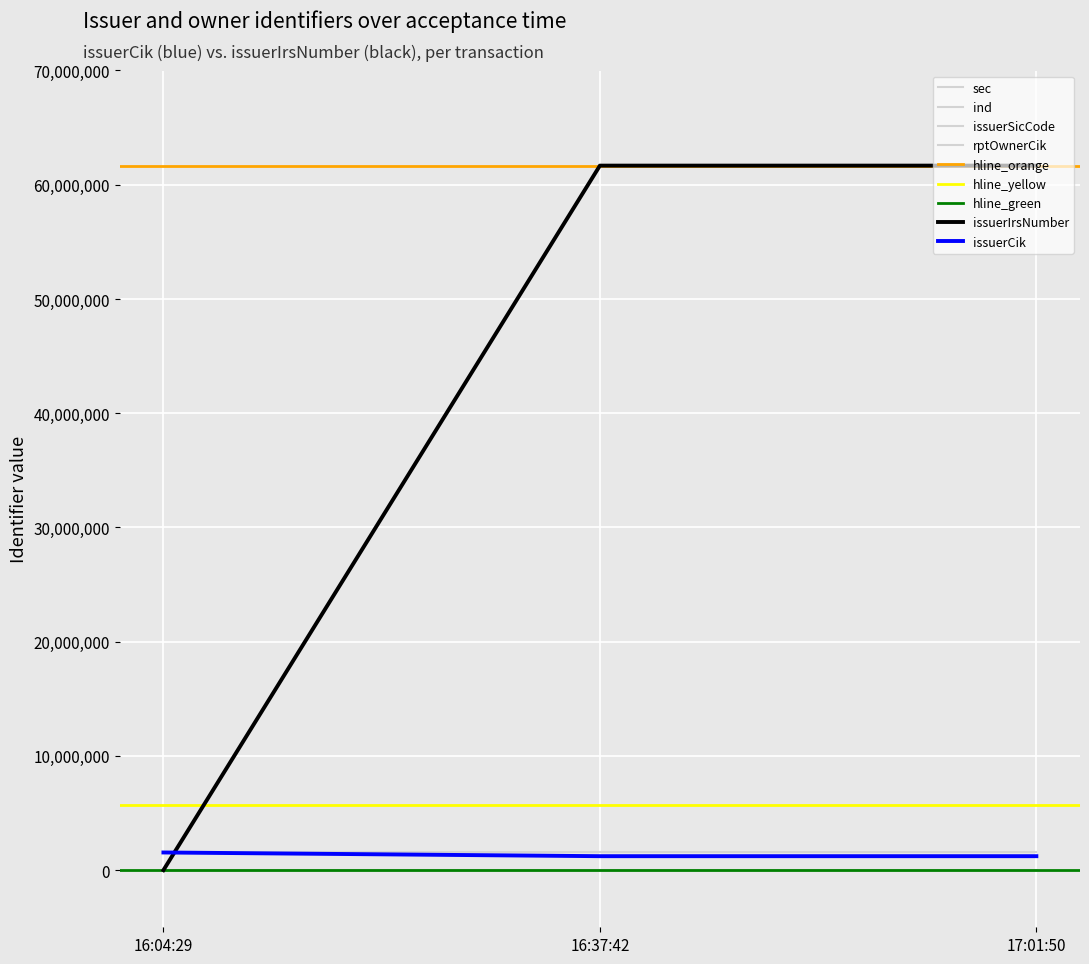

Which has a higher value, 16:04:29 or 17:01:50?

17:01:50